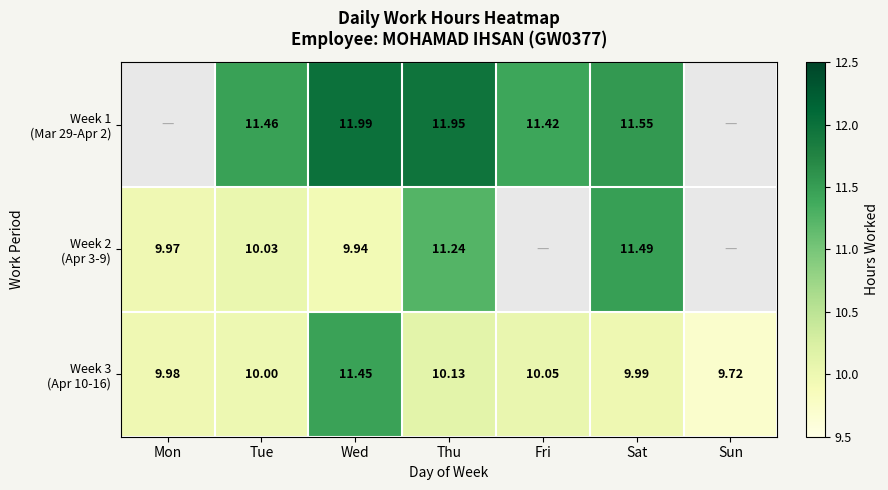

What is the difference between the Week 3 (Apr 10-16) values at Wed and Sun?

1.7